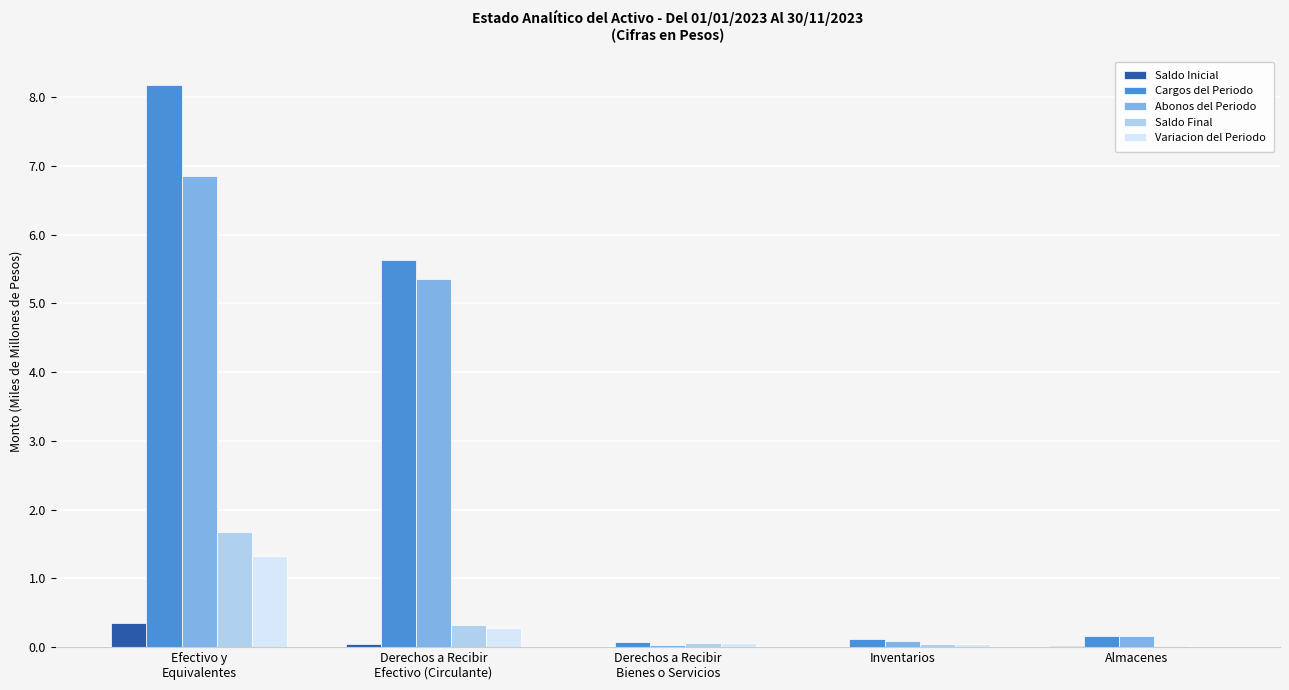

Are the bars grouped side by side (vs. stacked)?

Yes